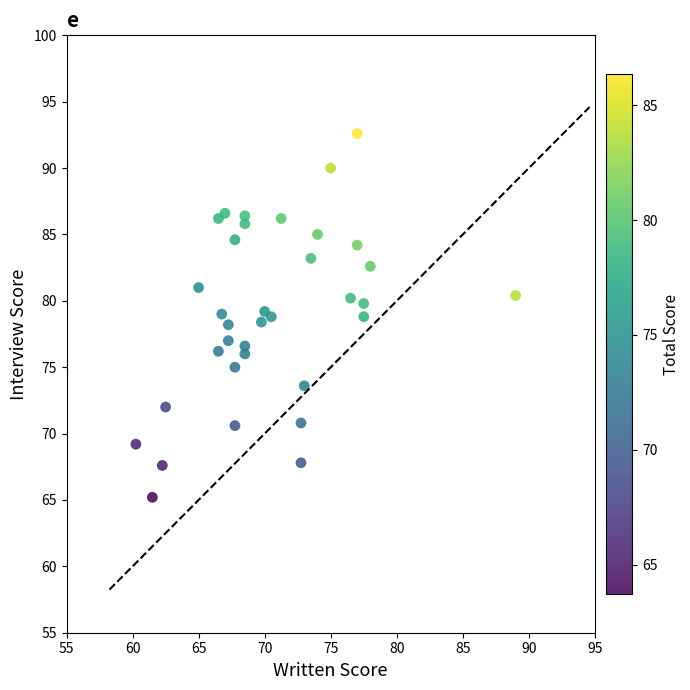

What is the range of Y values (max minus min)?

27.4